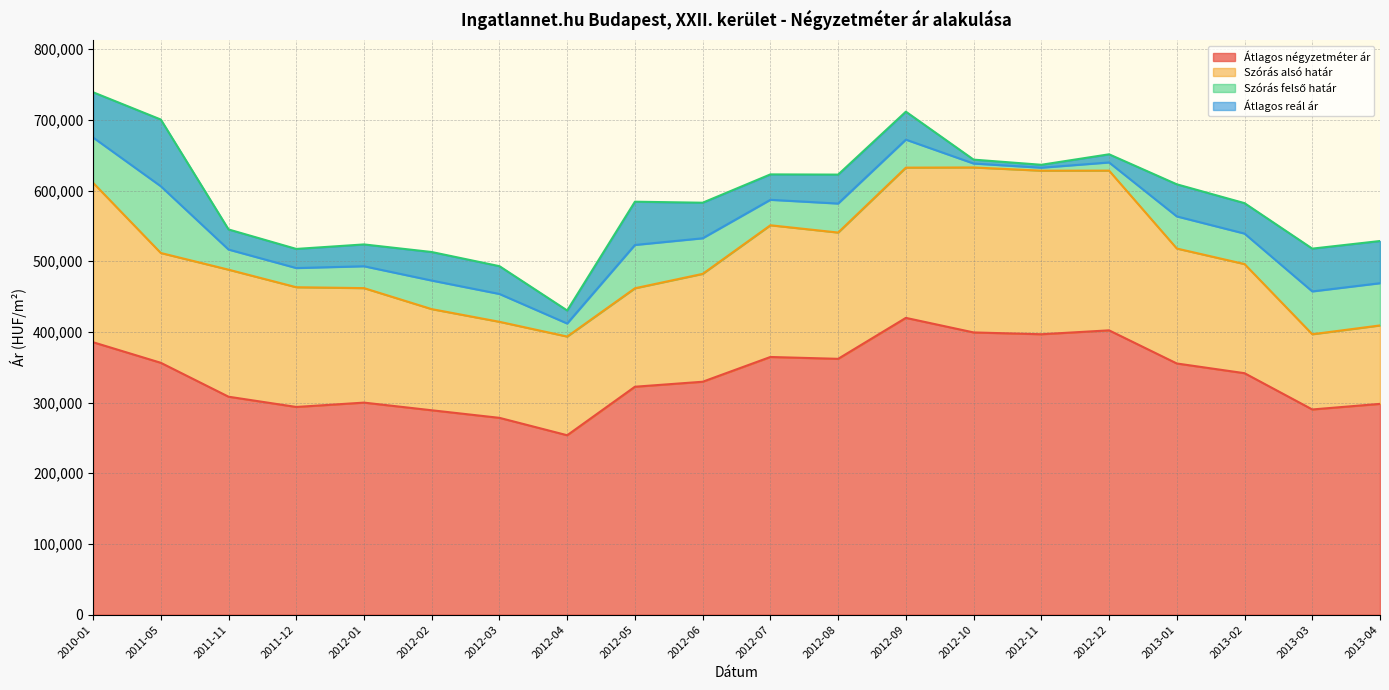

Is the value of Szórás felső határ at 2012-01 greater than the value of Átlagos reál ár at 2013-01?

No